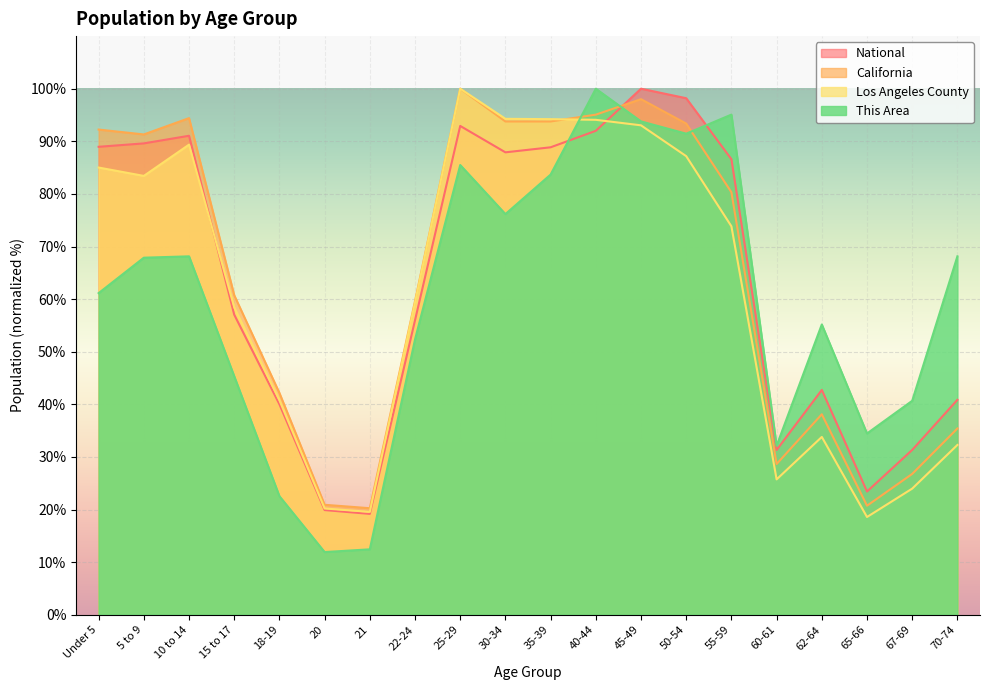

Does the chart display data point markers on the line(s)?

No